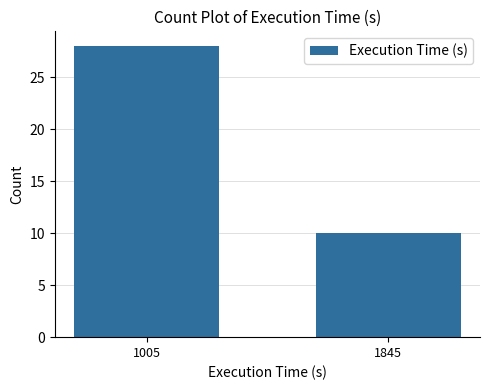

Reading left to right, extract all data points from this chart.

28	10